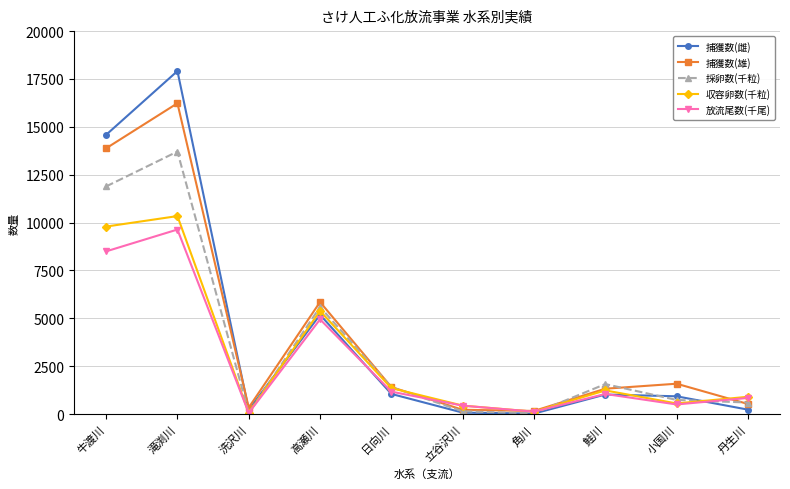

What is the spread (max minus min) of values at 滝渕川?

8277